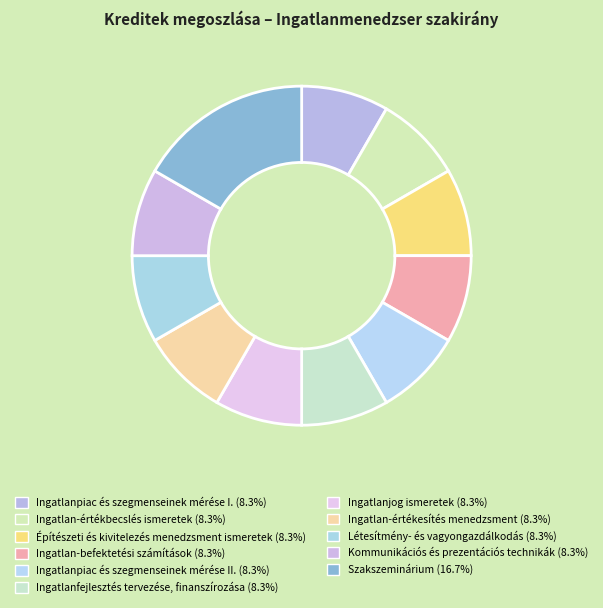

What percentage is the Kommunikációs és prezentációs technikák slice, to the nearest percent?

8%